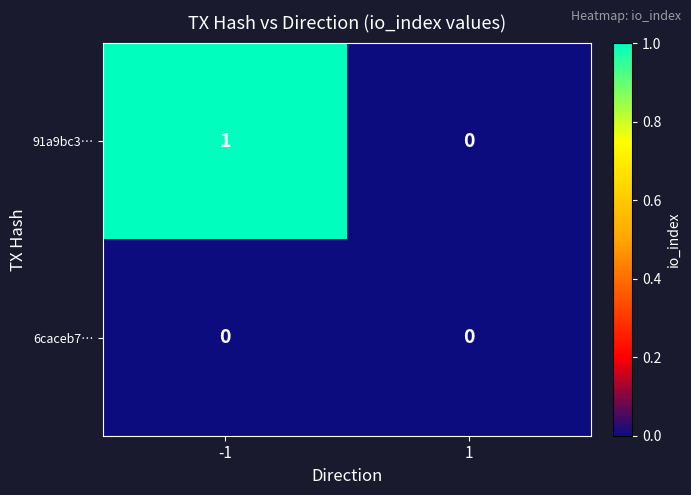

List the series in order of their peak value, highest first.

91a9bc3…, 6caceb7…